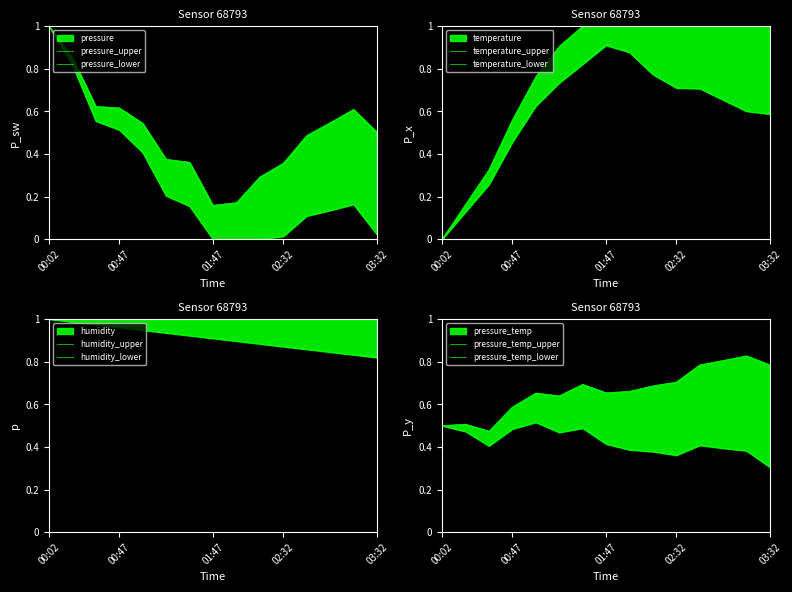

What is the approximate value of temperature at 01:02?

0.6